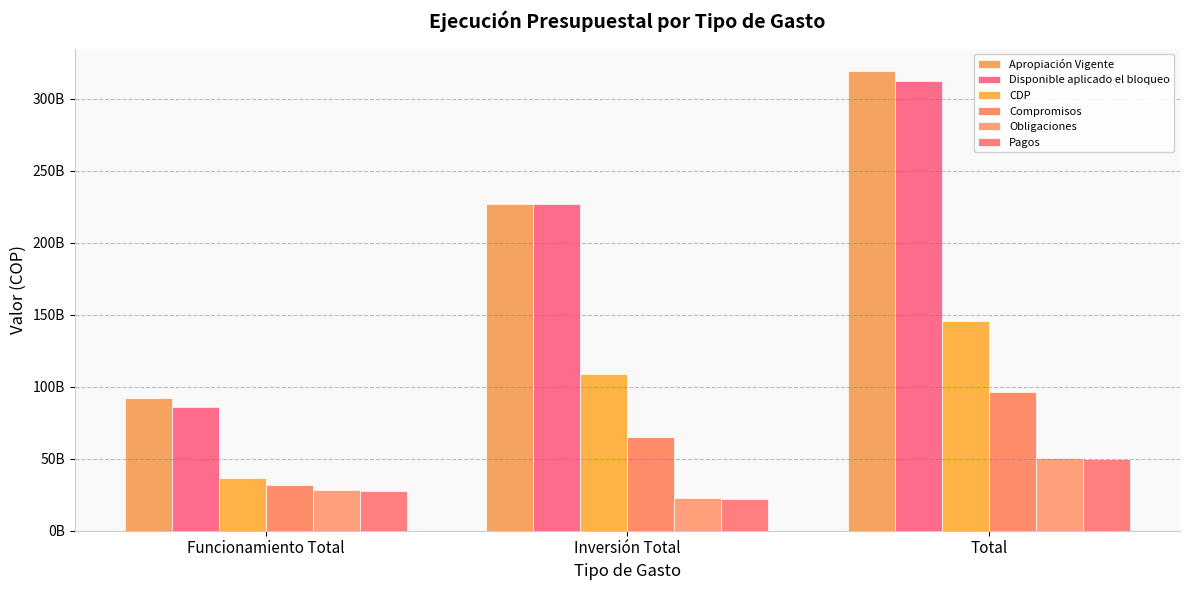

Does the chart contain stacked bars?

No